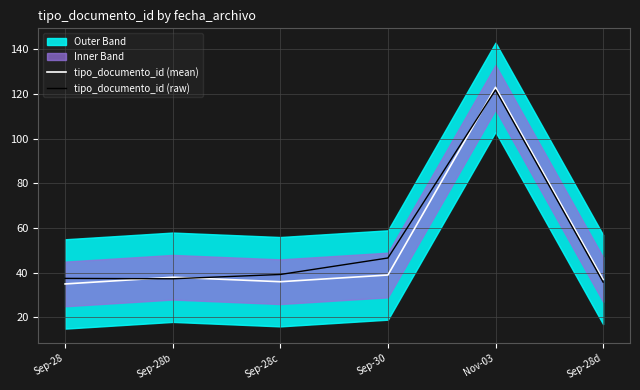

How many values in the tipo_documento_id (raw) series exceed 39?

3